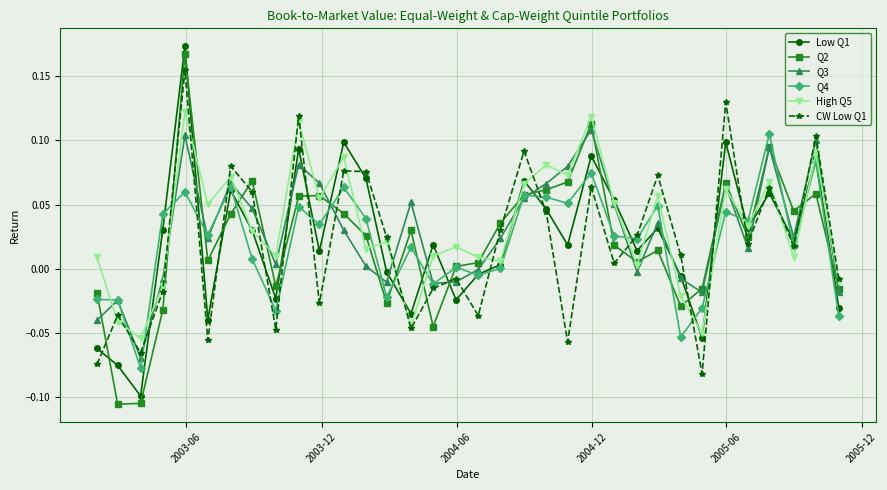

True or false: High Q5 has more than 2 interior local peaks.

True